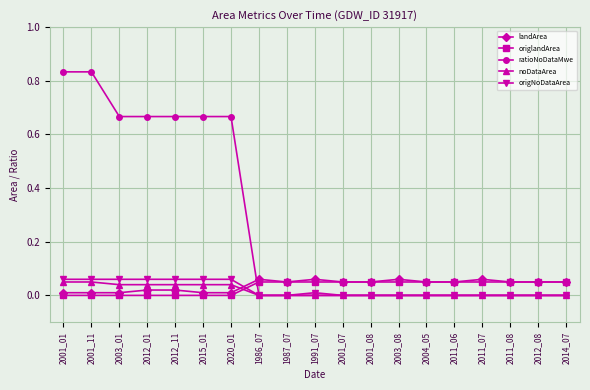

Where do ratioNoDataMwe and landArea first cross each other?

2020_01 and 1986_07